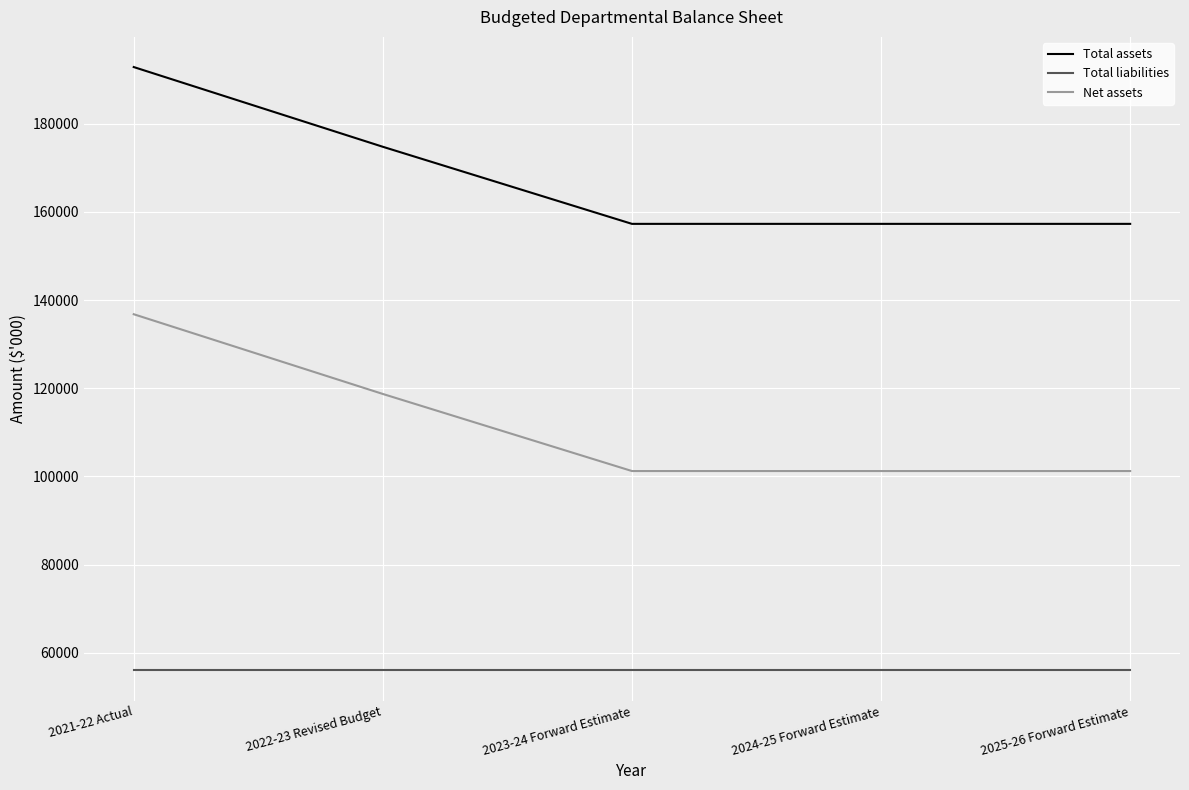

Reading right to left, list all the values displayed in this chart.

Total assets: 2025-26 Forward Estimate=157261	2024-25 Forward Estimate=157261	2023-24 Forward Estimate=157261	2022-23 Revised Budget=174733	2021-22 Actual=192807
Total liabilities: 2025-26 Forward Estimate=56032	2024-25 Forward Estimate=56032	2023-24 Forward Estimate=56032	2022-23 Revised Budget=56032	2021-22 Actual=56032
Net assets: 2025-26 Forward Estimate=101229	2024-25 Forward Estimate=101229	2023-24 Forward Estimate=101229	2022-23 Revised Budget=118701	2021-22 Actual=136775